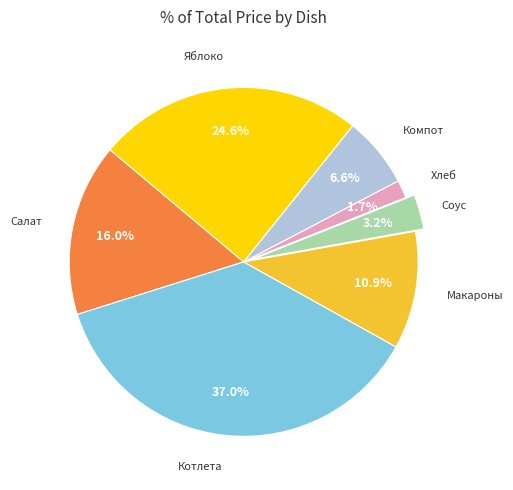

Count the number of slices in the pie.

7